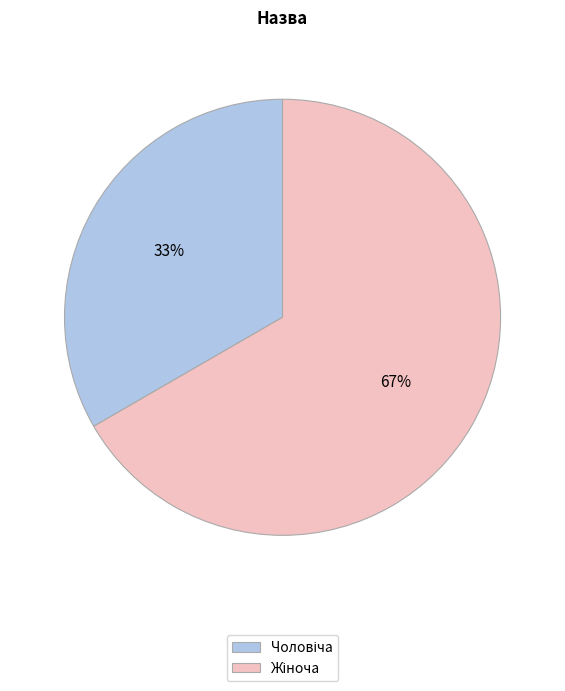

To the nearest percent, what is the average slice percentage?

50%